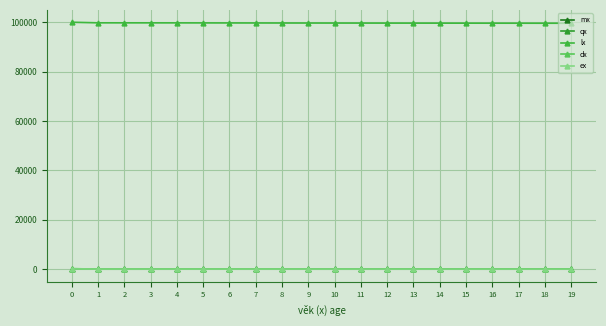

At which category does qx reach its first local valley?

2